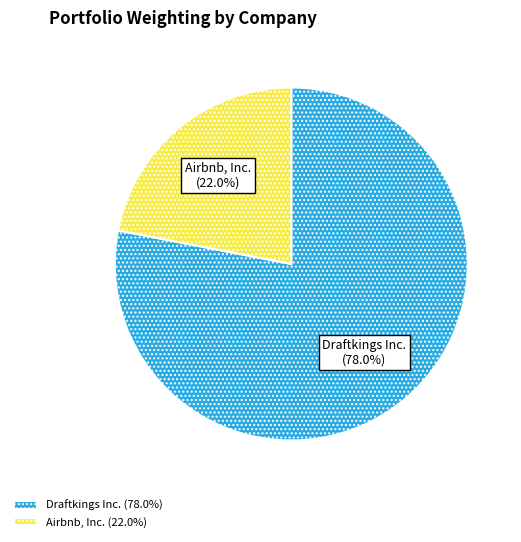

Which has a higher value, Draftkings Inc. or Airbnb, Inc.?

Draftkings Inc.